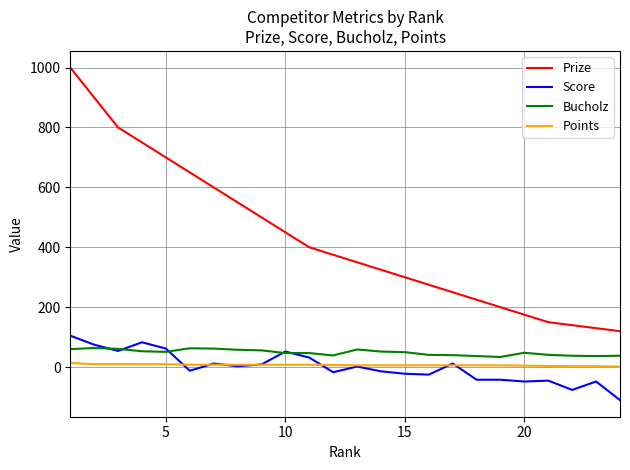

True or false: Prize has more than 0 points higher than both neighbors.

False